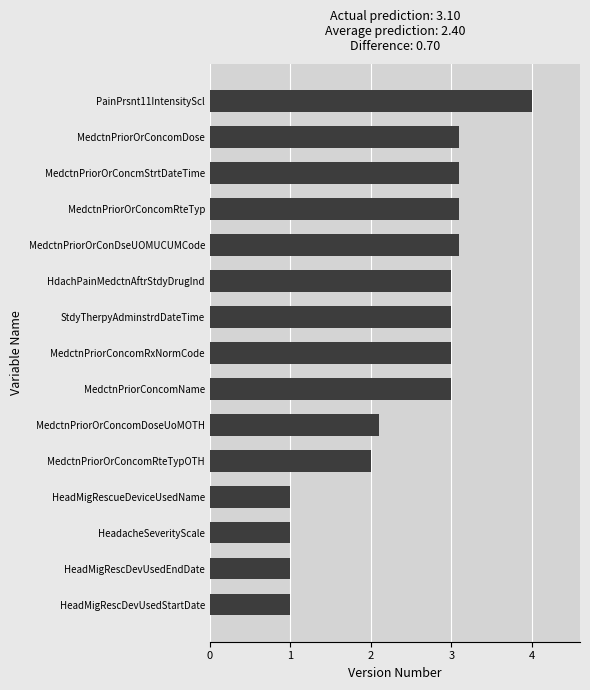

Between HeadacheSeverityScale and MedctnPriorOrConcmStrtDateTime, which is larger?

MedctnPriorOrConcmStrtDateTime